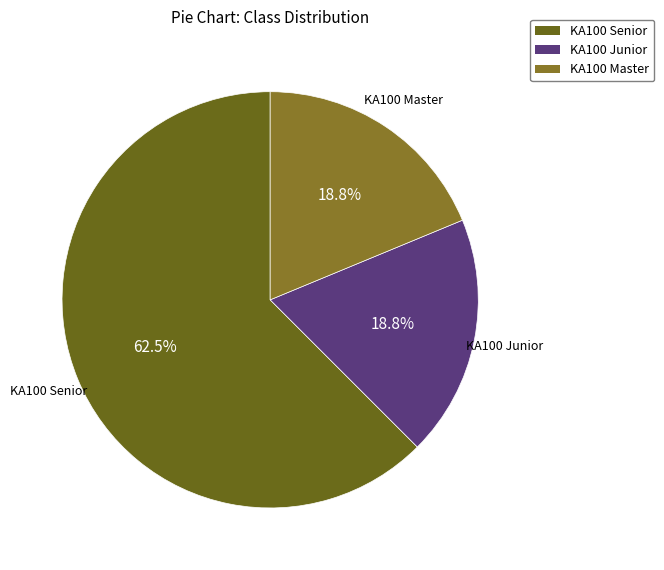

How many segments does this pie chart have?

3